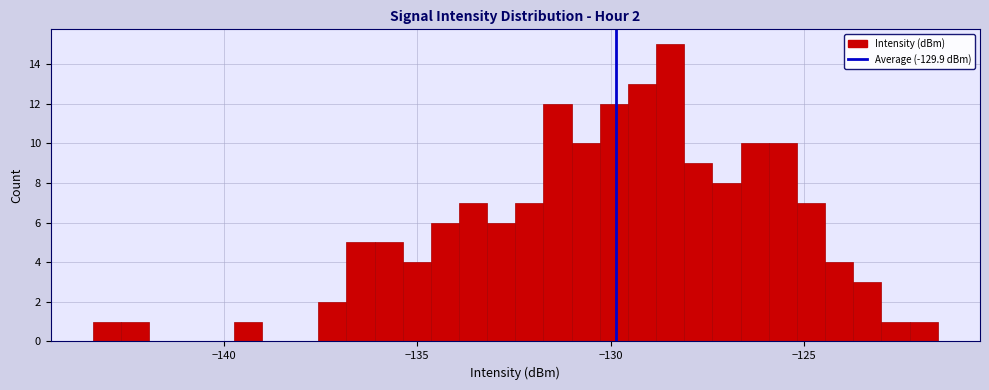

Around what value on the x-axis is the tallest bar? Give the approximate position of its centre, as read against the axis.

-128.5